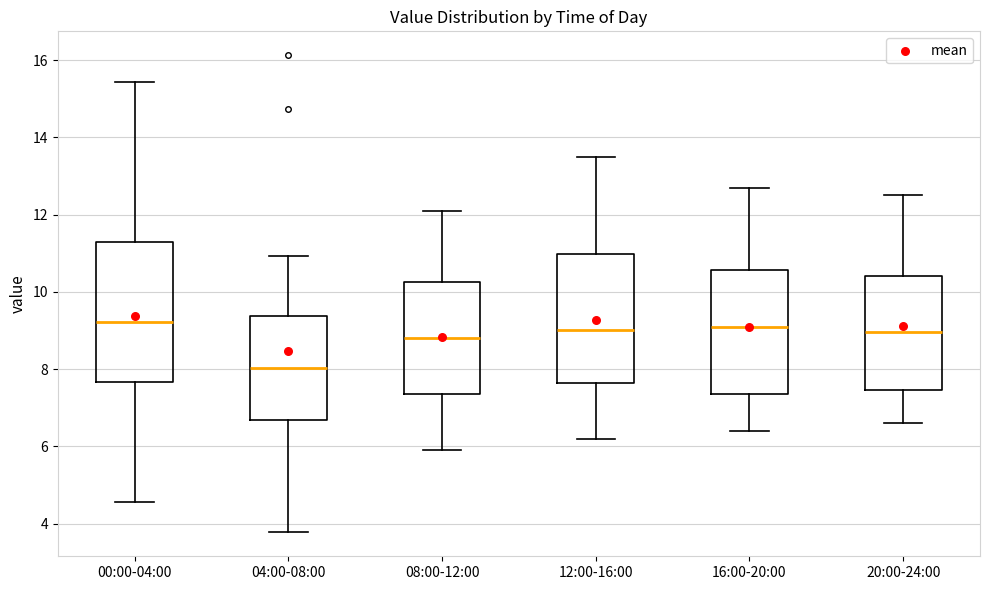

Reading left to right, read every box against the y-axis: the position of its median line, the range the box covers, and the ends of its whiskers. The values are not printed on the chart, so give them approximately, as read against the axis.

00:00-04:00: median 9.2, box 7.6 to 11.4, whiskers 4.6 to 15.4
04:00-08:00: median 8.0, box 6.6 to 9.4, whiskers 3.8 to 11.0
08:00-12:00: median 8.8, box 7.4 to 10.2, whiskers 6.0 to 12.2
12:00-16:00: median 9.0, box 7.6 to 11.0, whiskers 6.2 to 13.6
16:00-20:00: median 9.2, box 7.4 to 10.6, whiskers 6.4 to 12.8
20:00-24:00: median 9.0, box 7.4 to 10.4, whiskers 6.6 to 12.6